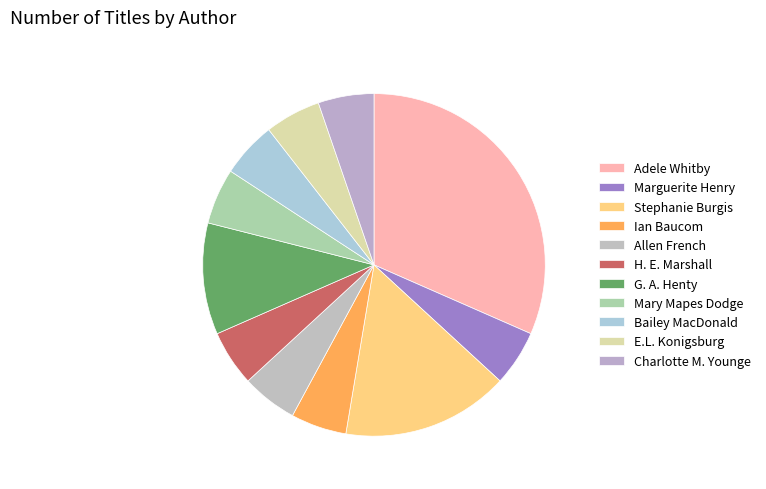

Is there a majority slice in this chart?

No